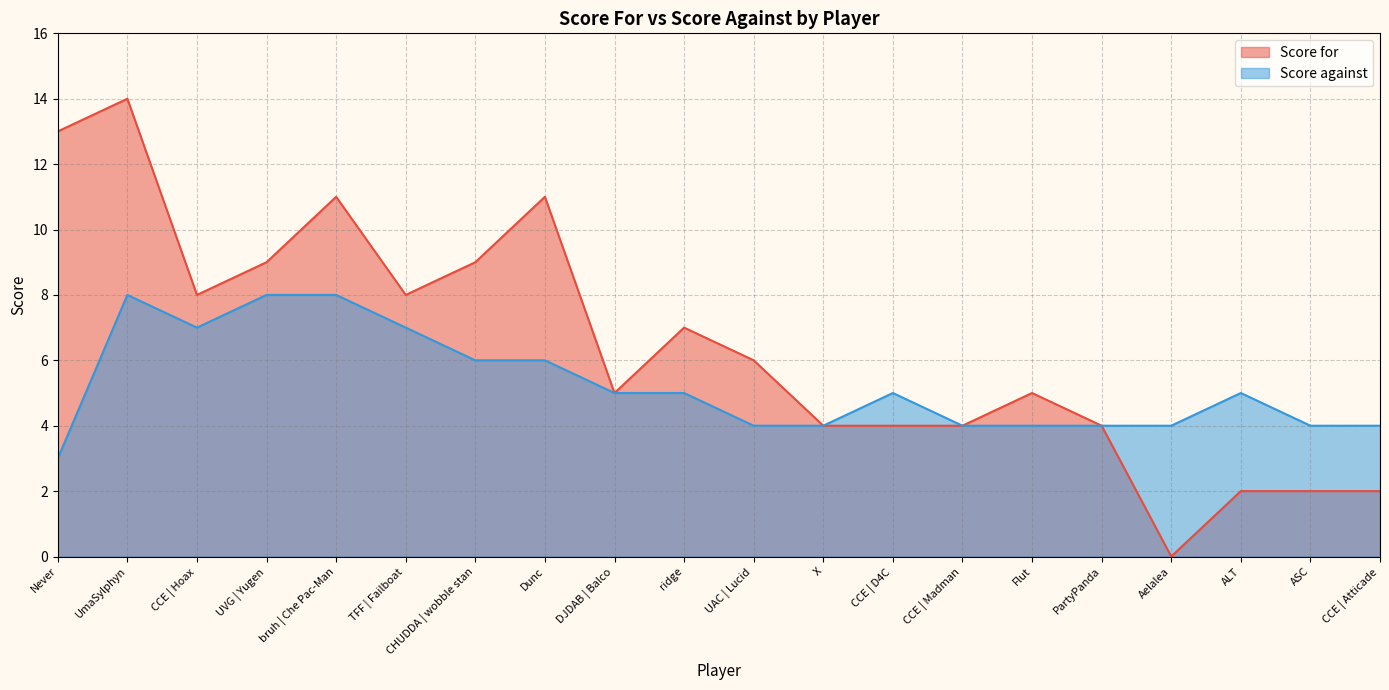

Which series has the largest total across all categories?

Score for